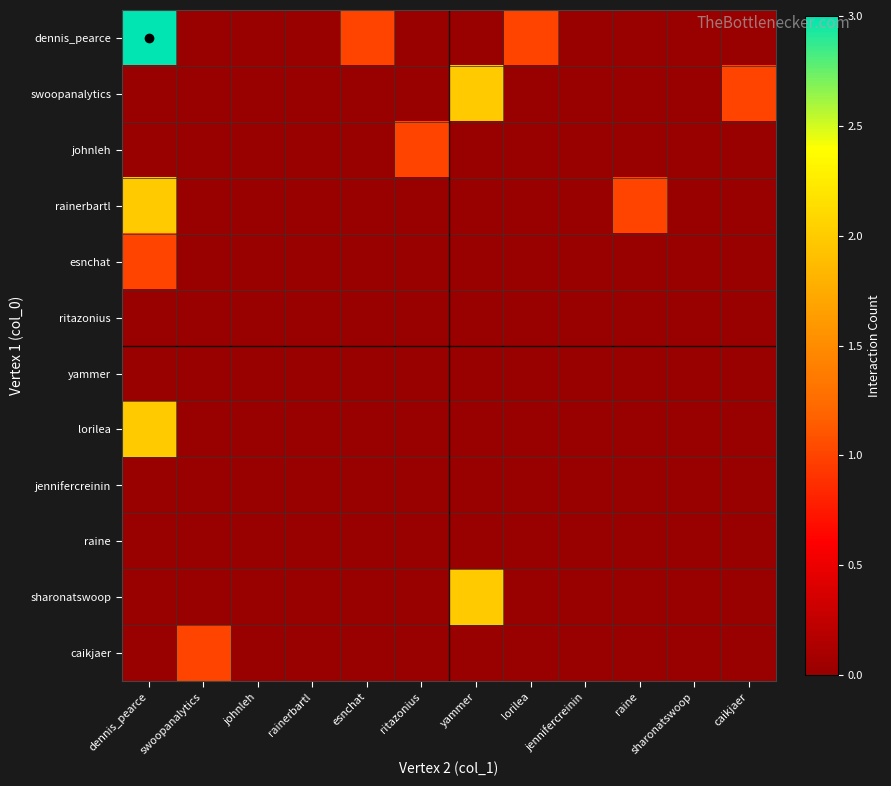

Which has a higher value, swoopanalytics or rainerbartl?

swoopanalytics